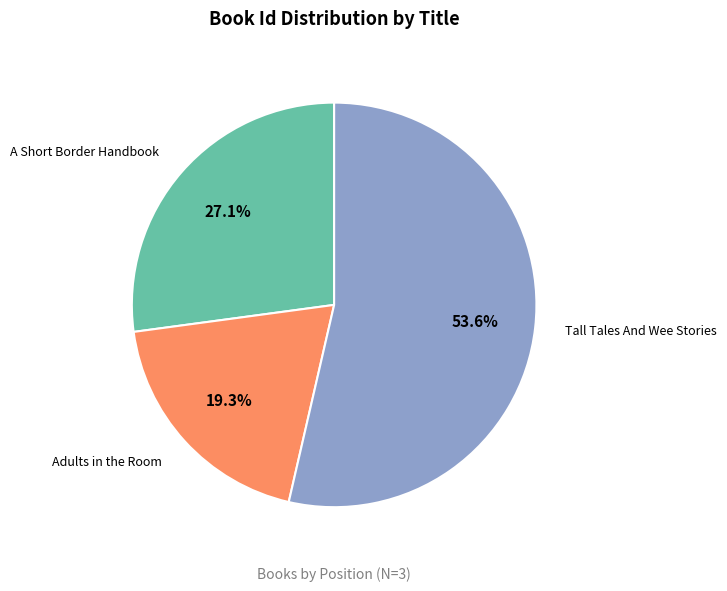

What percentage is the A Short Border Handbook slice, to the nearest percent?

27%